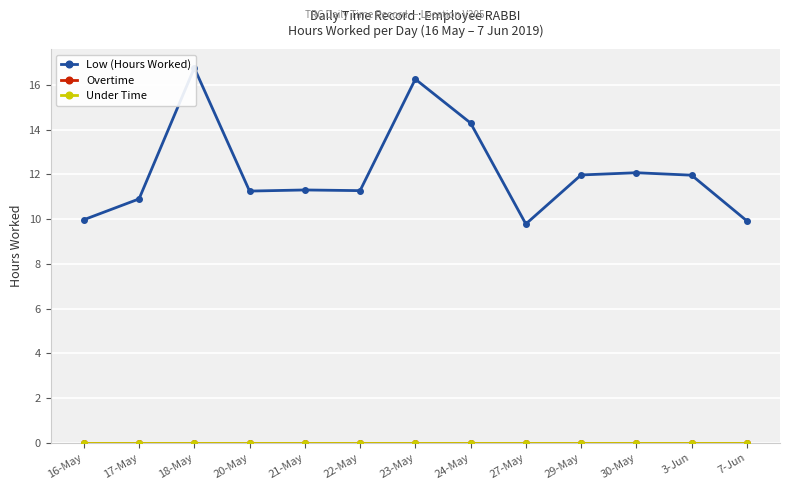

True or false: Low (Hours Worked) has a value of 7.2 at 3-Jun.

False